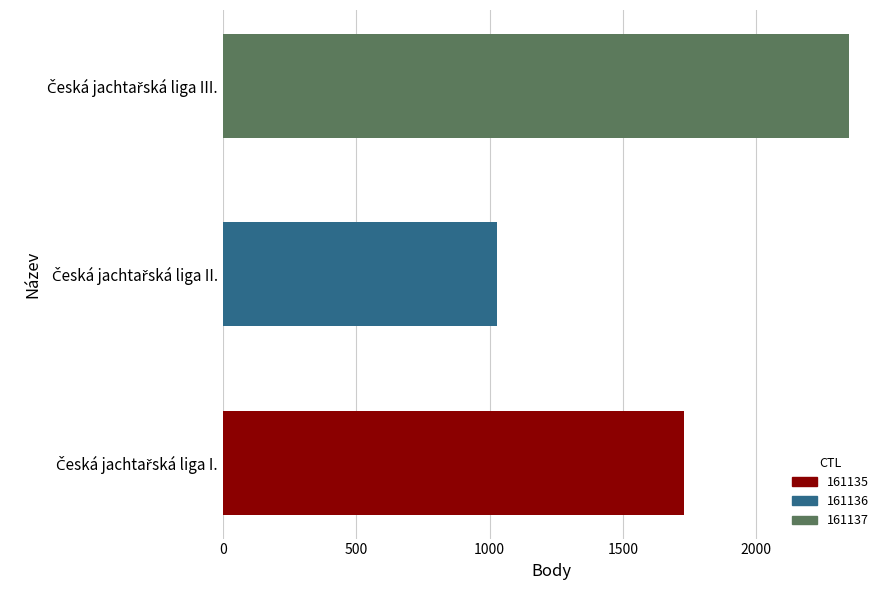

Reading top to bottom, transcribe all the data shown in this chart.

2346	1027	1730